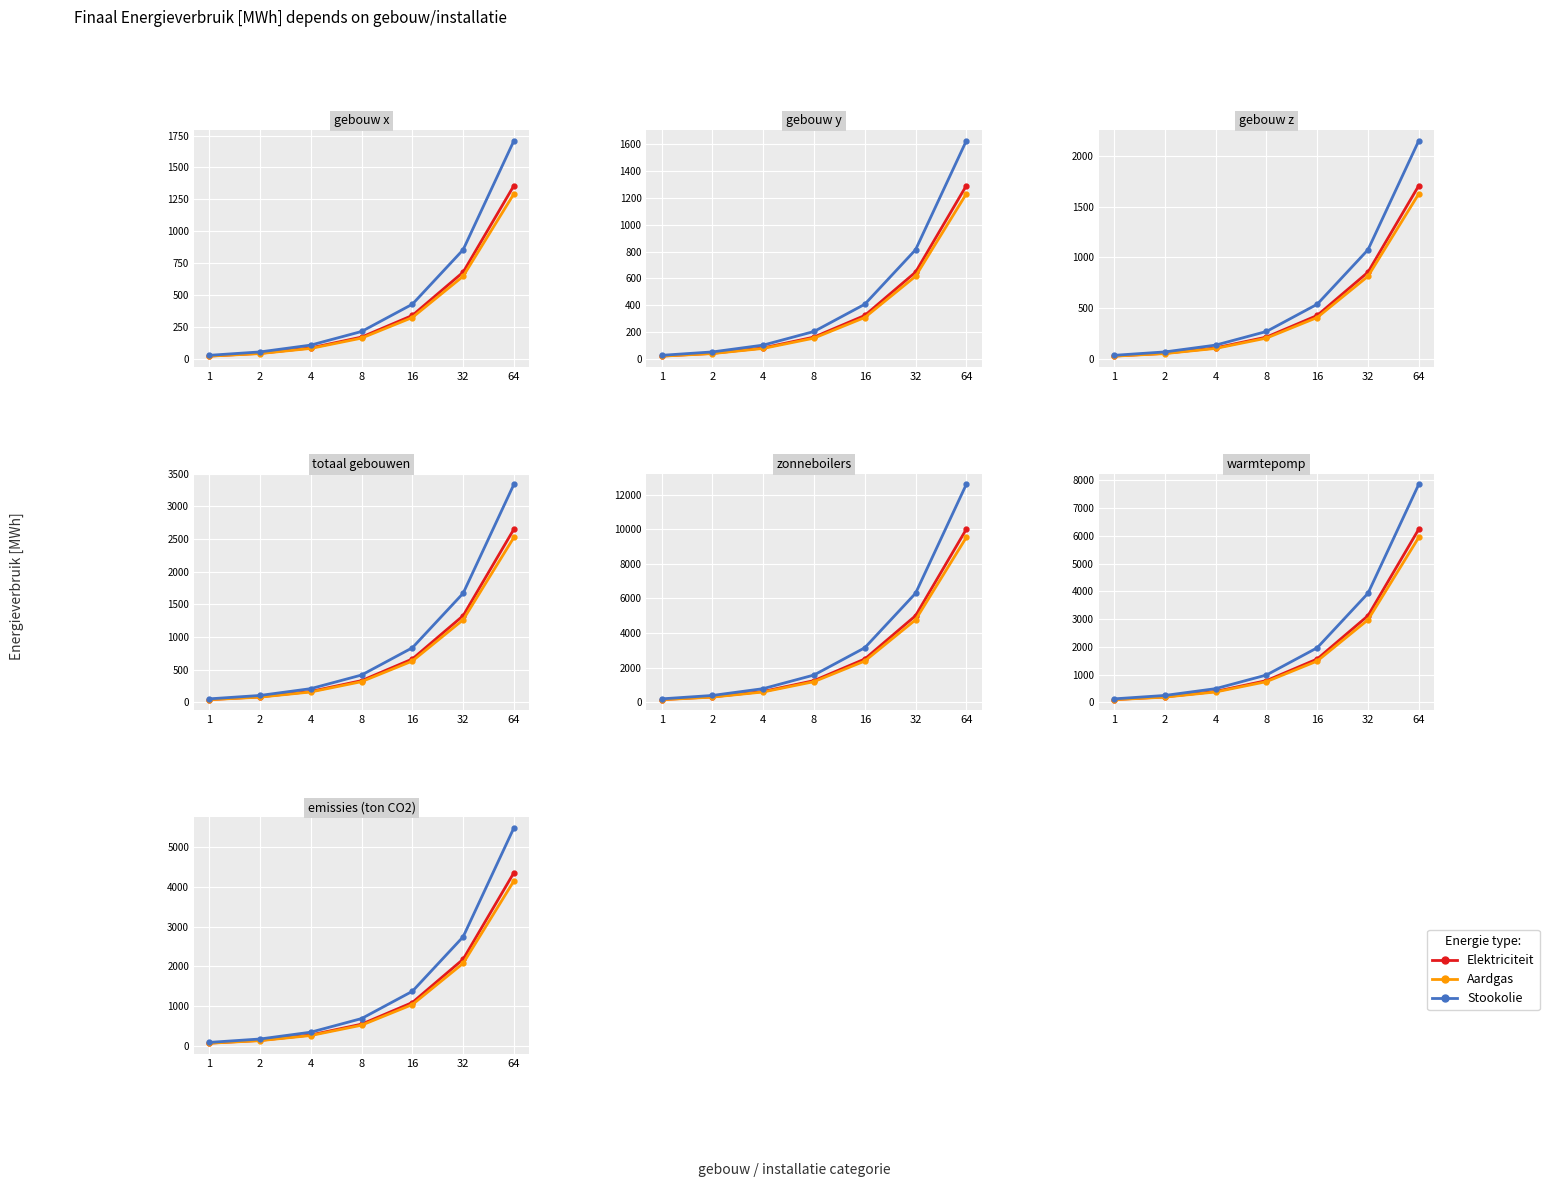

At how many categories does at least one series exceed 3235?

1